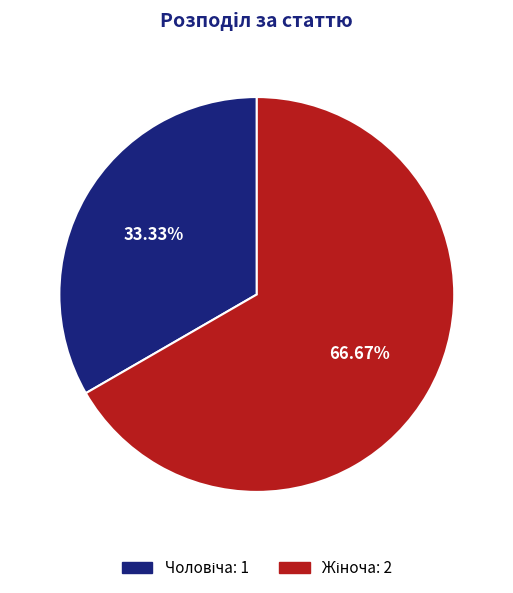

Is there any slice that represents more than half of the pie?

Yes